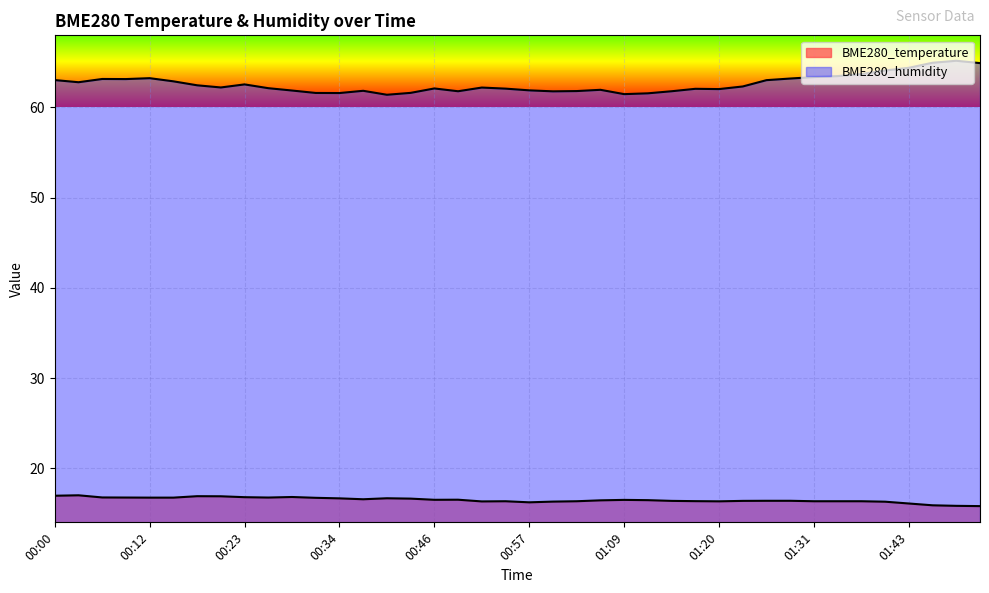

True or false: BME280_humidity and BME280_temperature intersect in this chart.

False